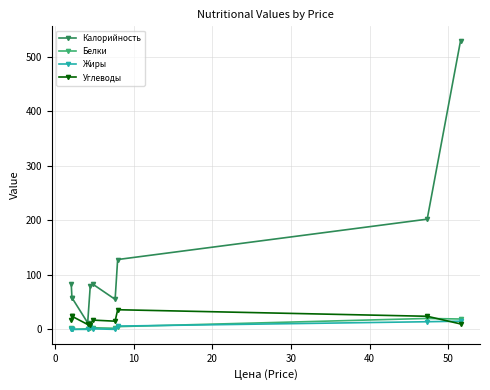

Reading left to right, what are all the values shown in this chart?

Калорийность: 83	58	58	12	80	83	55	128	202	529
Белки: 3	0	0	1	2	3	2	5	20	19
Жиры: 1	0	0	0	4	1	0	6	14	15
Углеводы: 17	24	24	9	8	17	15	36	24	10